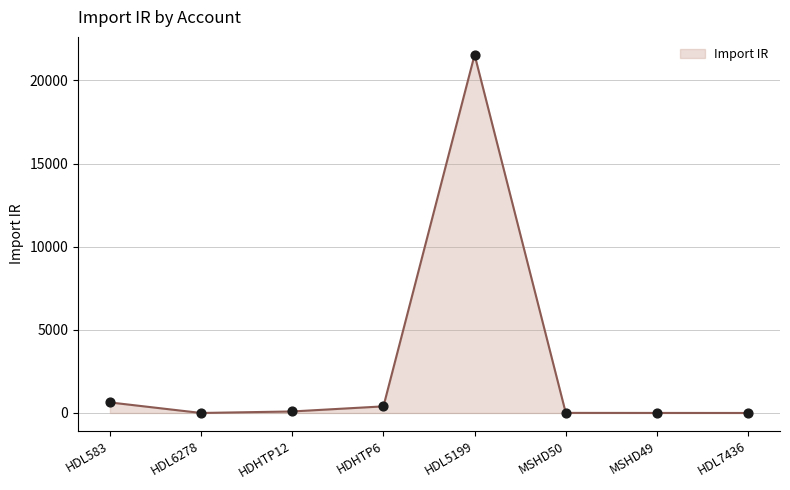

Which has a higher value, HDL5199 or HDL6278?

HDL5199